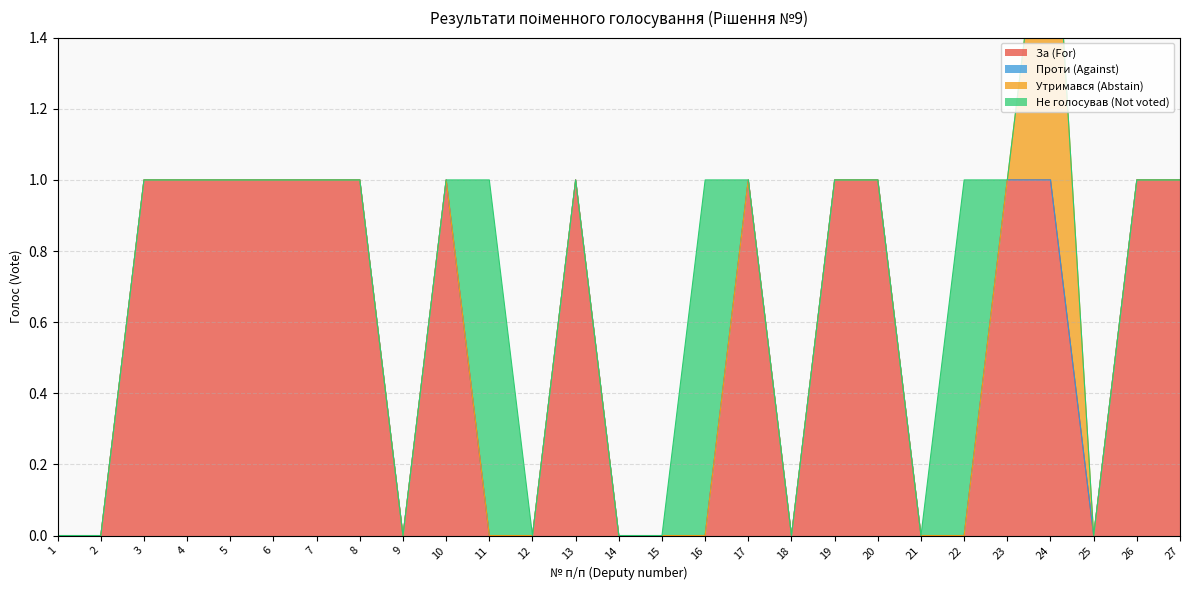

Does the chart have visible grid lines?

Yes